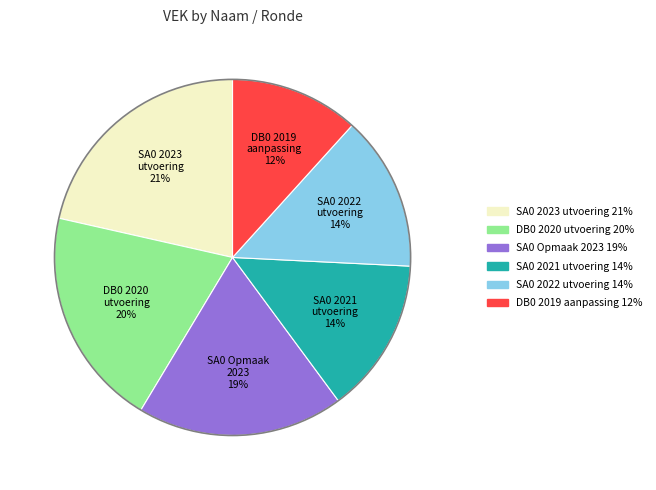

To the nearest percent, what is the average slice percentage?

17%